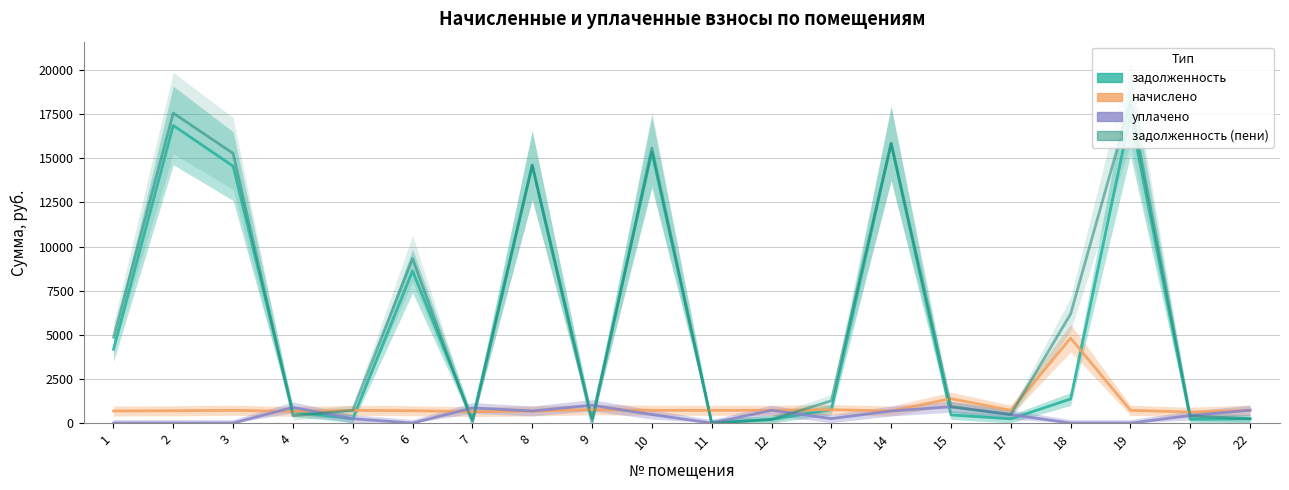

How many positive values does the задолженность (пени) series have?

17